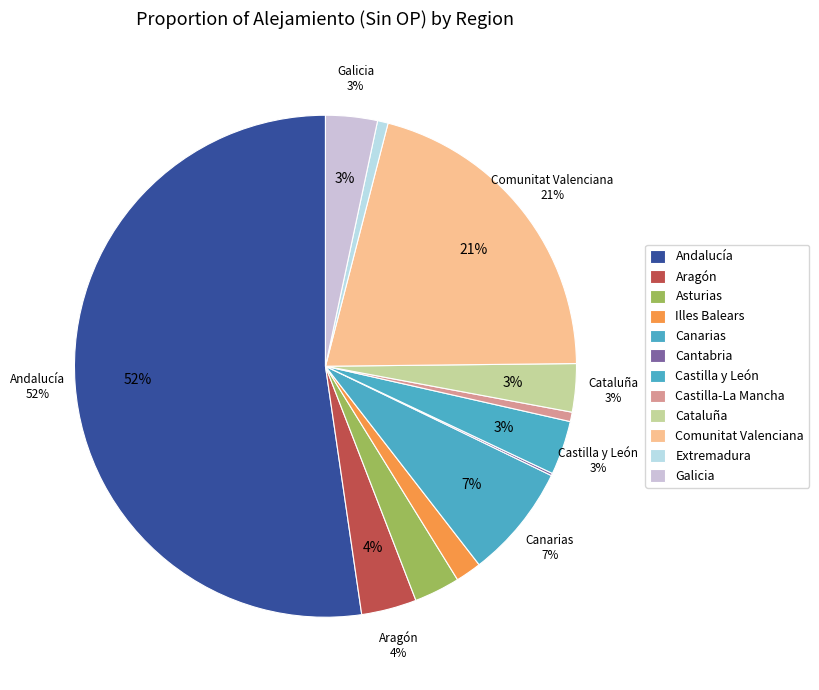

How many slices are in this pie chart?

12